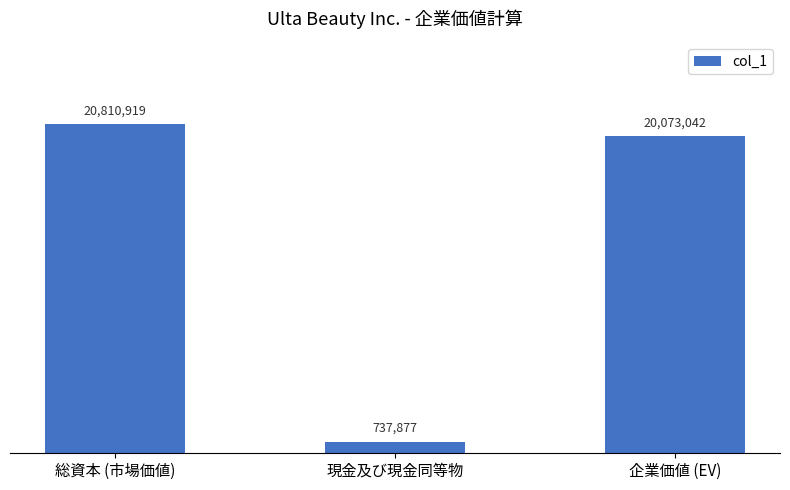

At which category does the chart reach its peak across all series?

総資本 (市場価値)